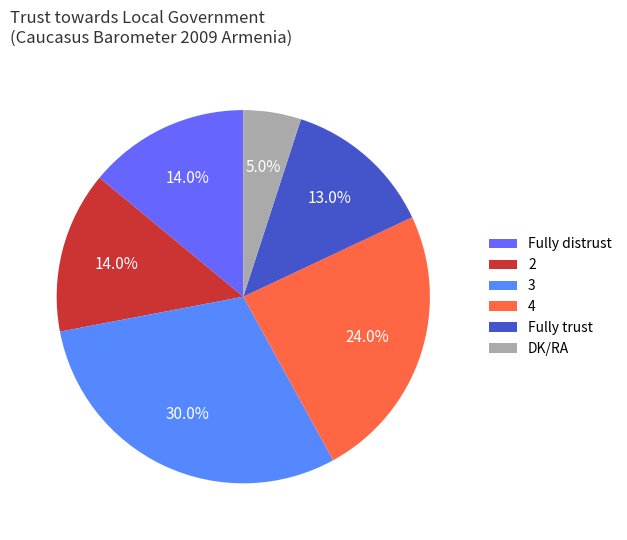

How many slices are in this pie chart?

6